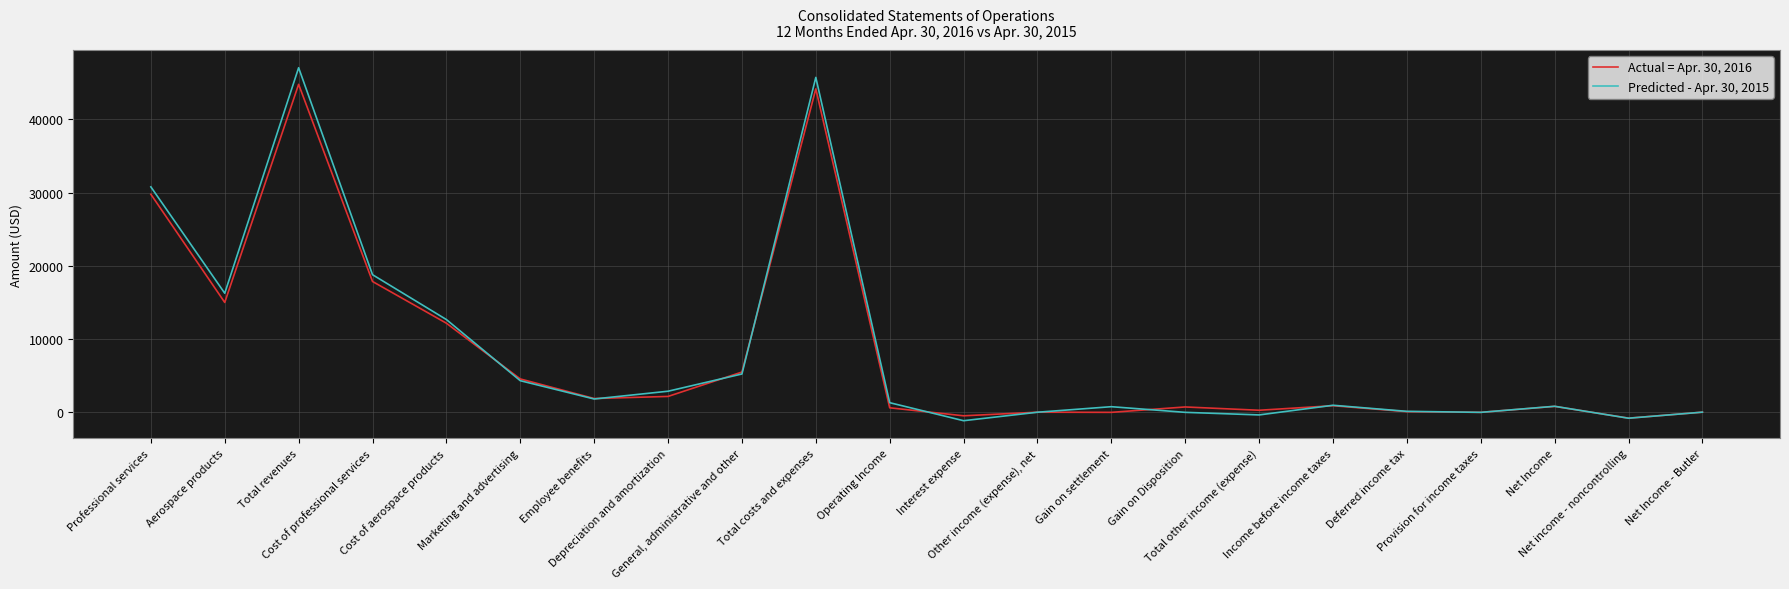

Which series has the largest range (max minus min)?

Predicted - Apr. 30, 2015